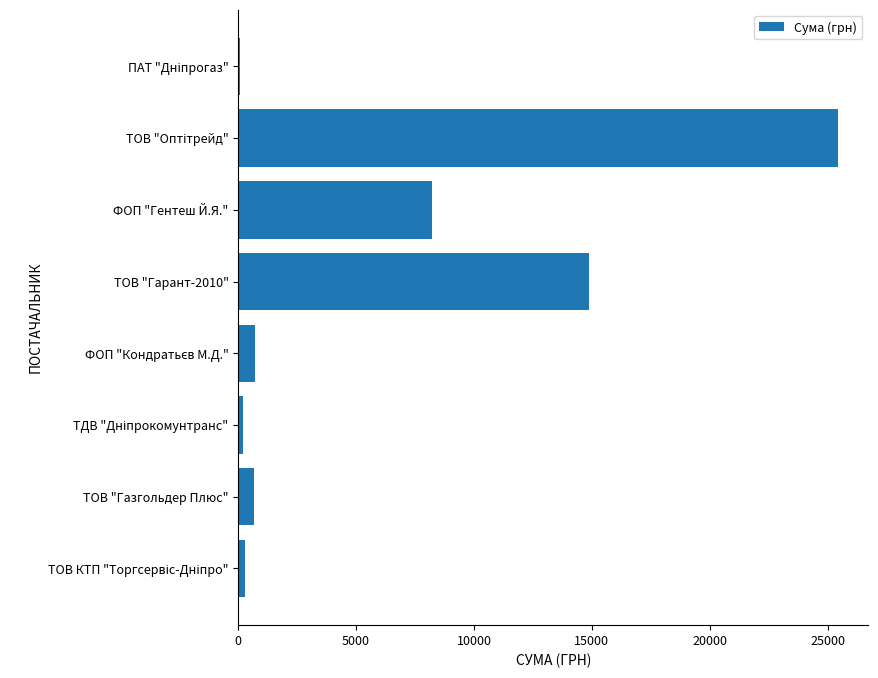

What is the sum of all values?

50567.0